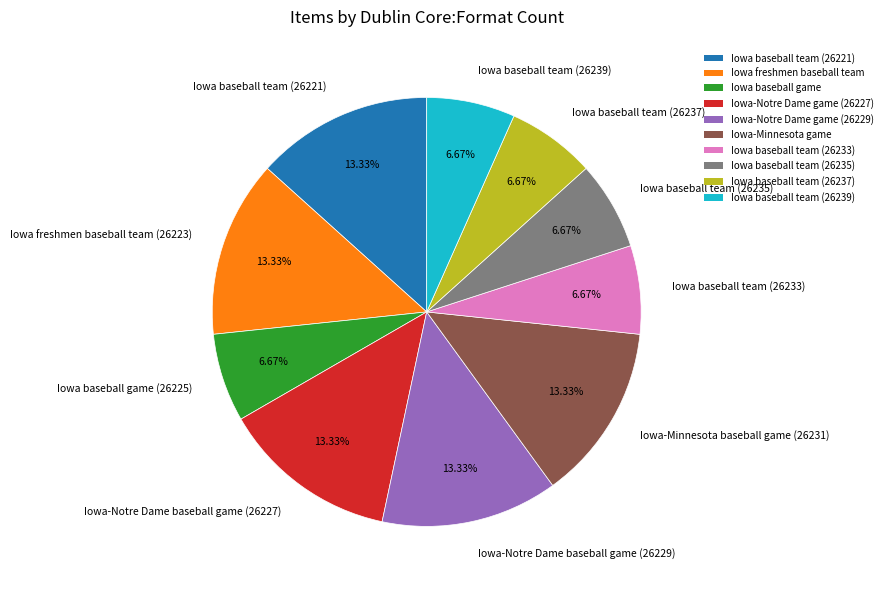

Is Iowa baseball game (26225) the majority of the pie?

No